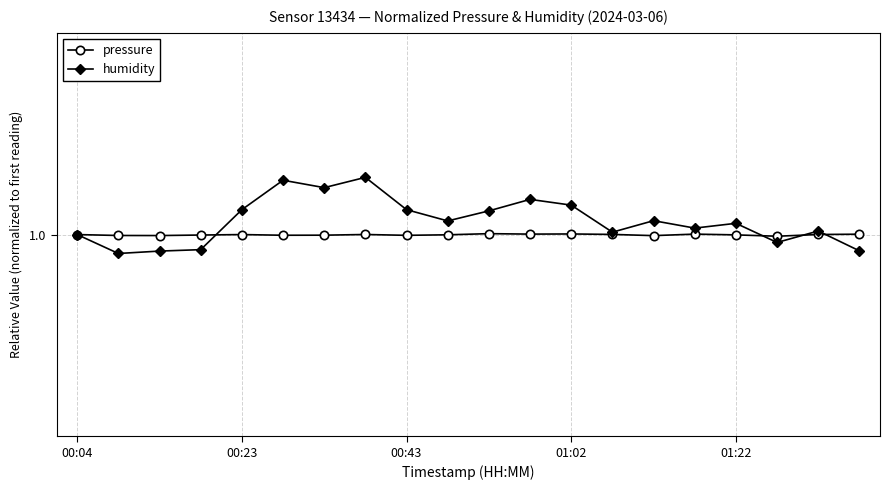

Is this an area chart (filled region under the line)?

No